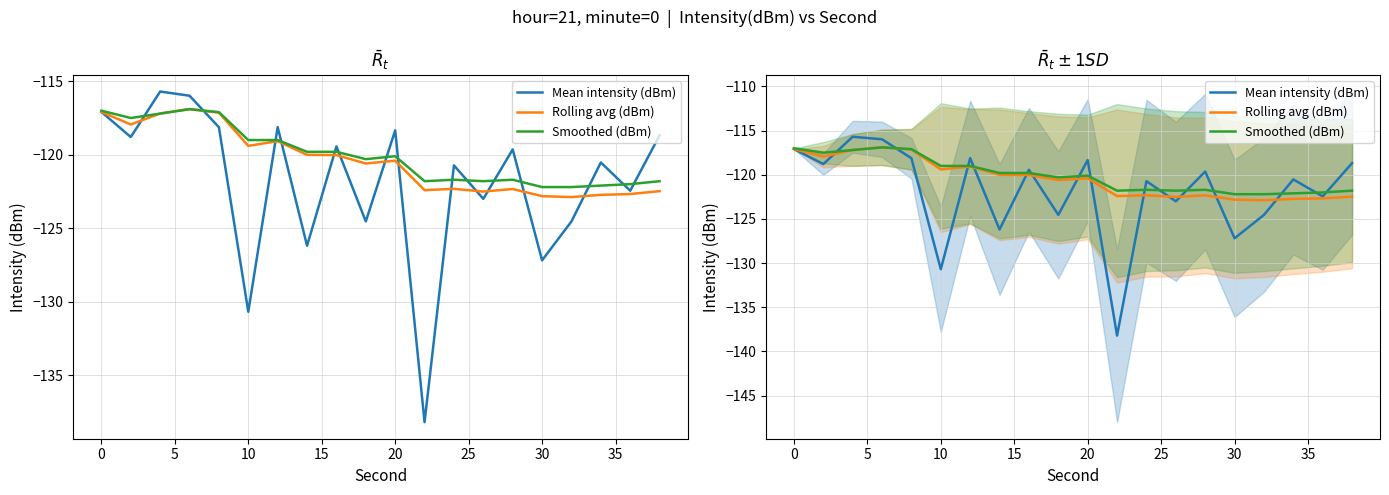

True or false: Smoothed (dBm) and Mean intensity (dBm) intersect in this chart.

True